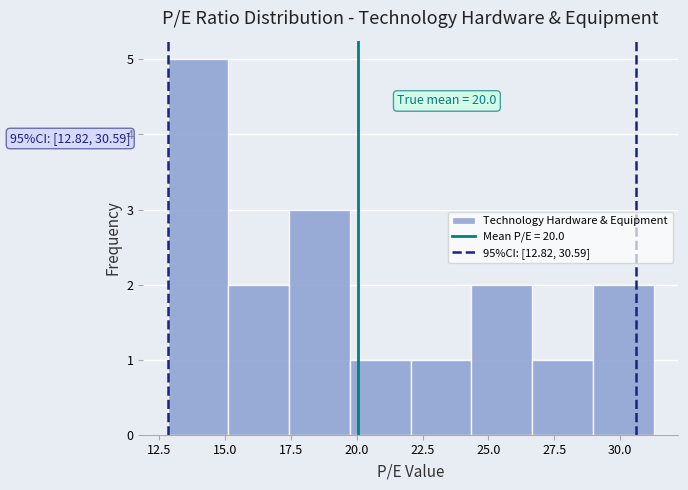

Over which range of the x-axis is the bar tallest?

13.0 to 15.0